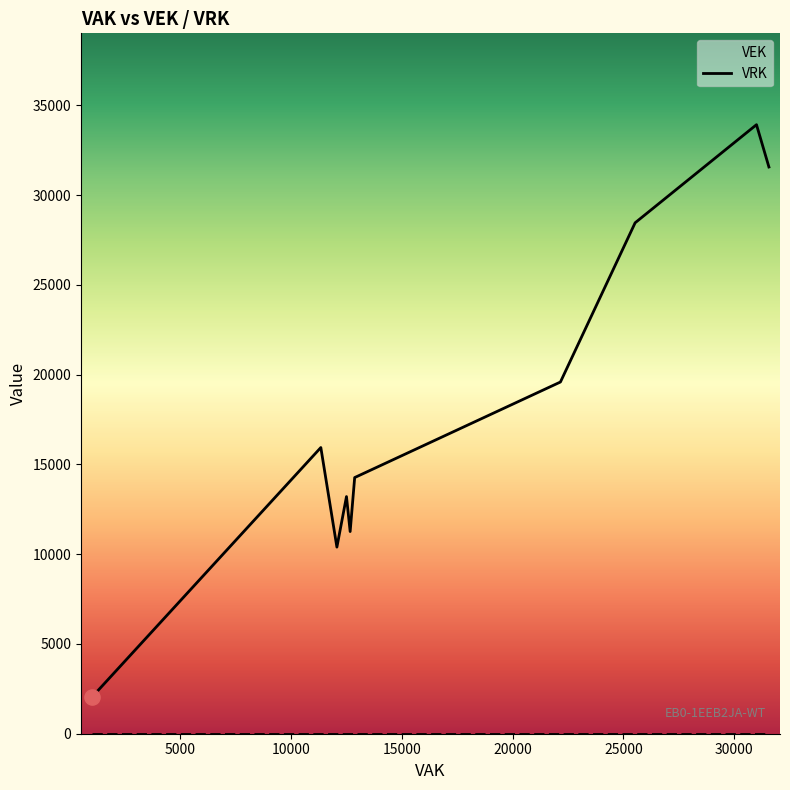

Is the value of VRK at 5000 greater than the value of VEK at 5000?

No